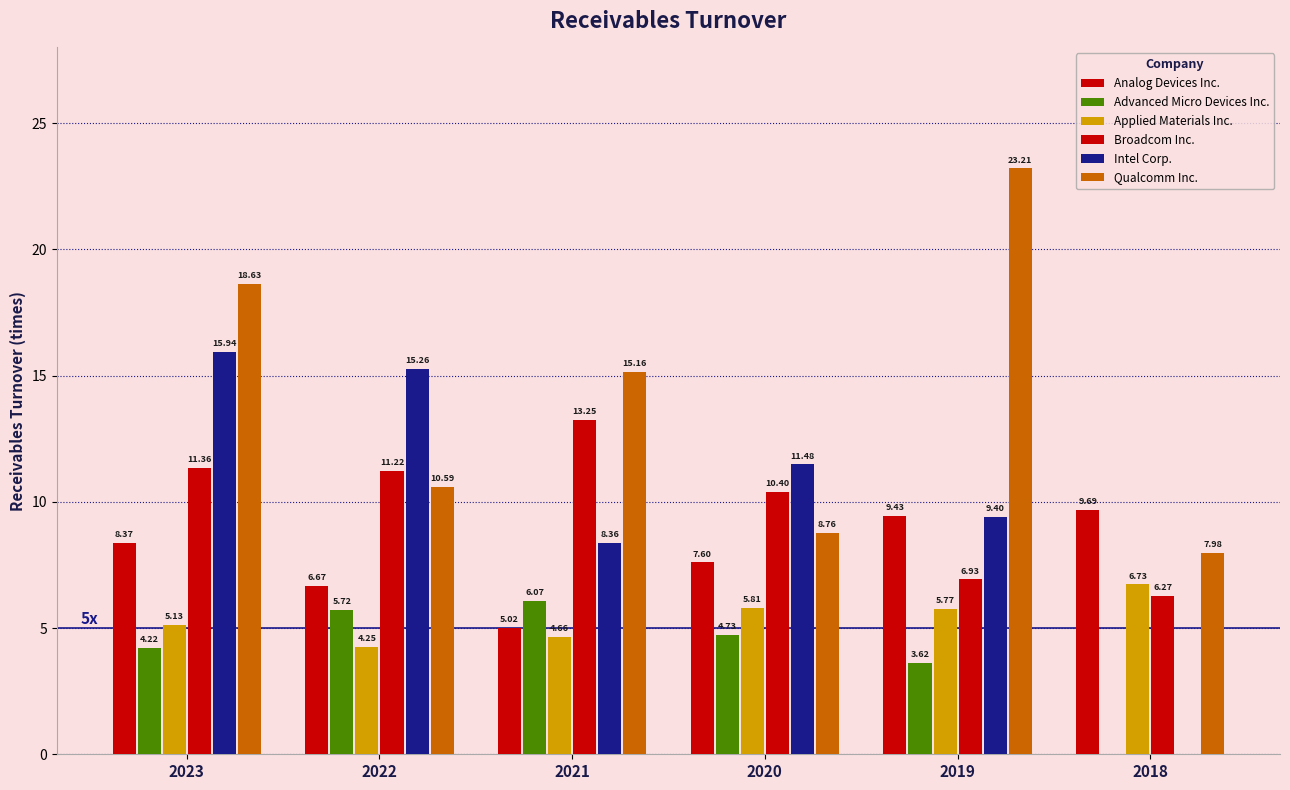

What is the value of the Advanced Micro Devices Inc. bar at the 3rd from the left?

6.1